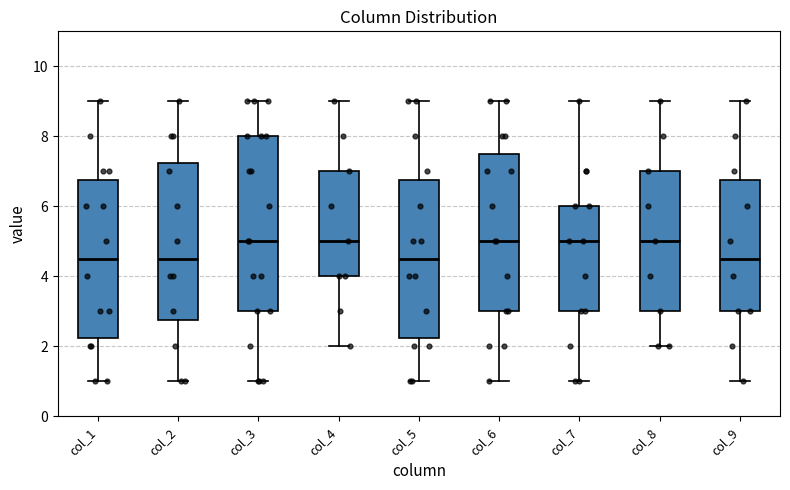

Reading left to right, read every box against the y-axis: the position of its median line, the range the box covers, and the ends of its whiskers. The values are not printed on the chart, so give them approximately, as read against the axis.

col_1: median 4.6, box 2.2 to 6.8, whiskers 1.0 to 9.0
col_2: median 4.6, box 2.8 to 7.2, whiskers 1.0 to 9.0
col_3: median 5.0, box 3.0 to 8.0, whiskers 1.0 to 9.0
col_4: median 5.0, box 4.0 to 7.0, whiskers 2.0 to 9.0
col_5: median 4.6, box 2.2 to 6.8, whiskers 1.0 to 9.0
col_6: median 5.0, box 3.0 to 7.6, whiskers 1.0 to 9.0
col_7: median 5.0, box 3.0 to 6.0, whiskers 1.0 to 9.0
col_8: median 5.0, box 3.0 to 7.0, whiskers 2.0 to 9.0
col_9: median 4.6, box 3.0 to 6.8, whiskers 1.0 to 9.0